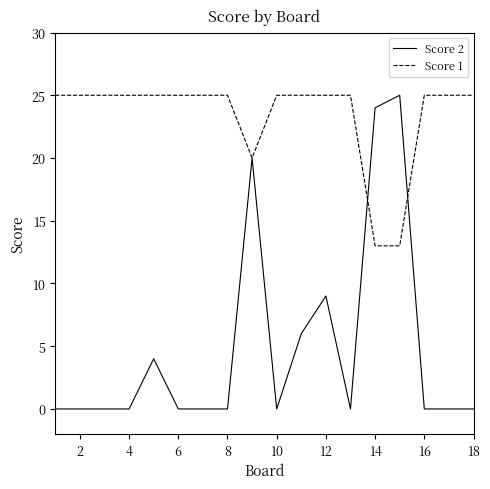

How many lines are shown in the chart?

2